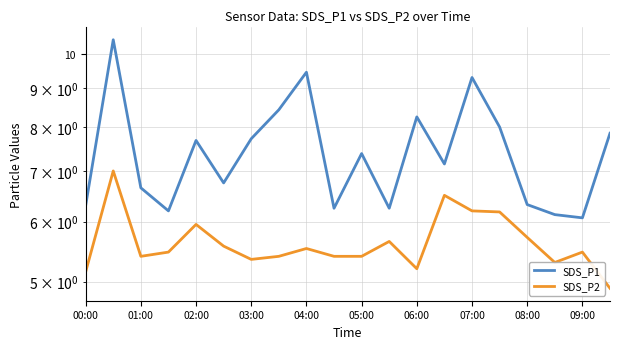

What is the sum of all SDS_P2 values?

112.7